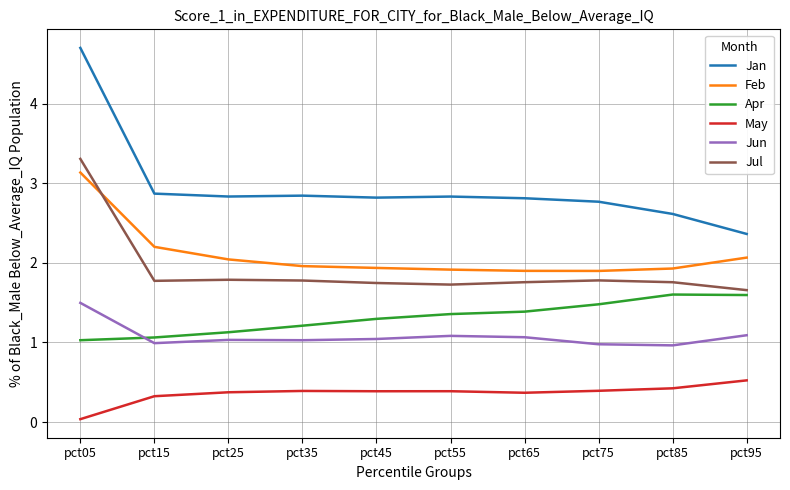

What is the difference between the maximum and minimum values in the Apr series?

0.6